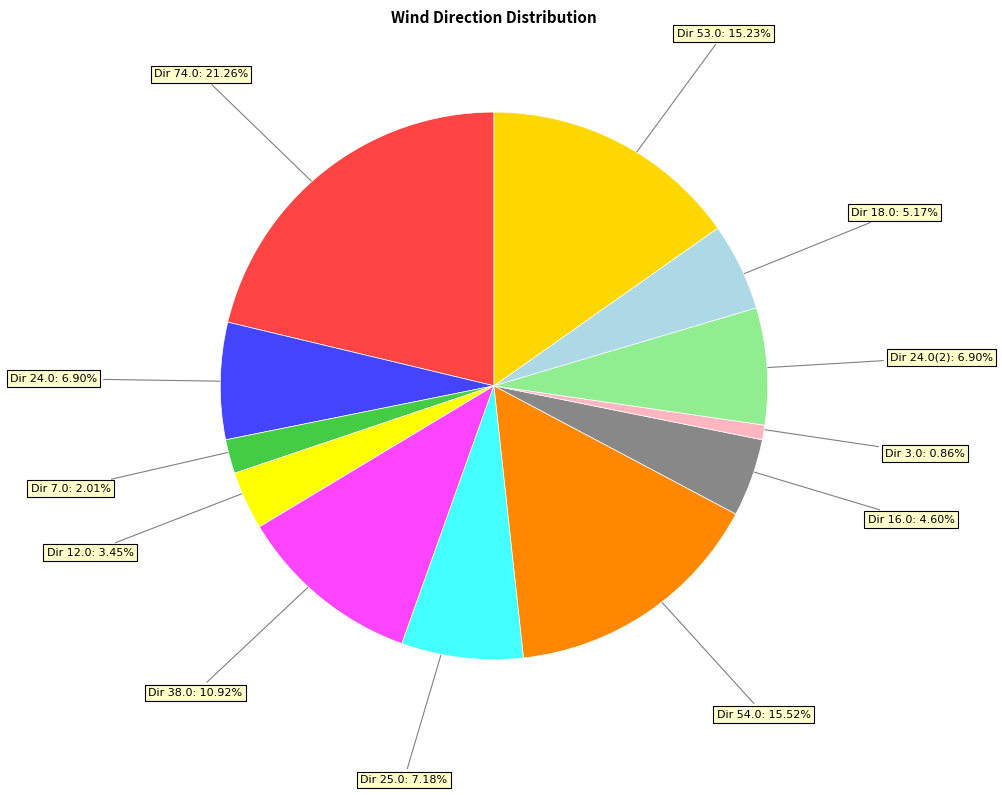

Is Dir 3.0 the majority of the pie?

No